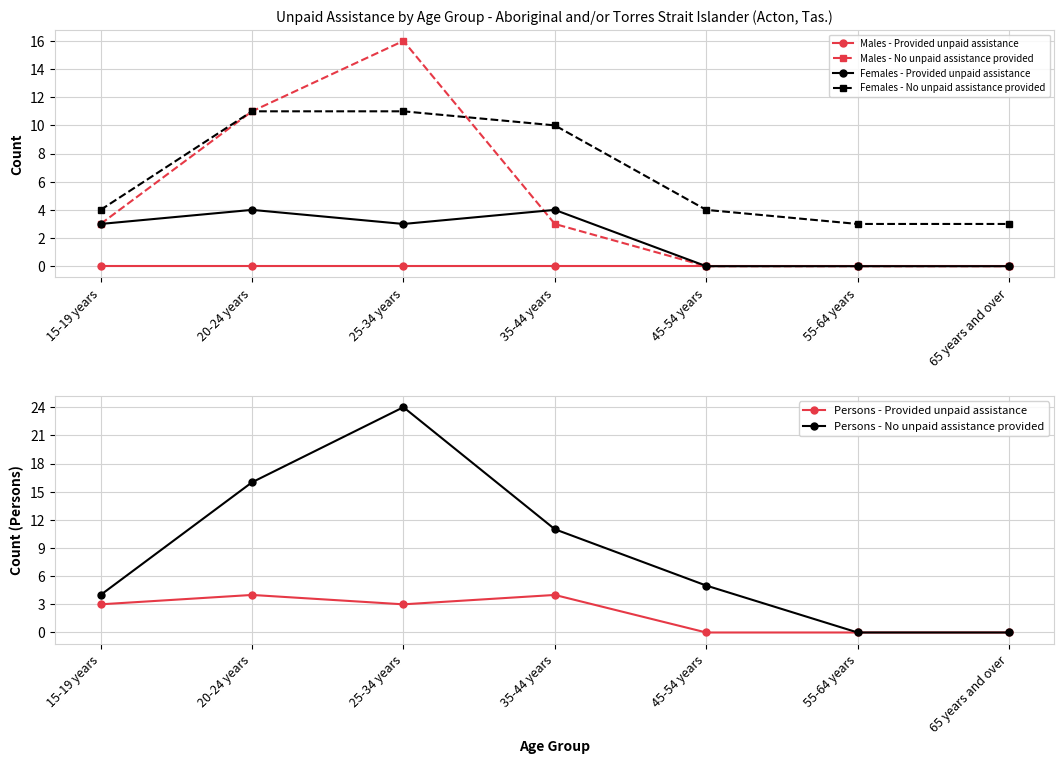

The Persons - Provided unpaid assistance series shows 0 at 65 years and over. True or false?

True